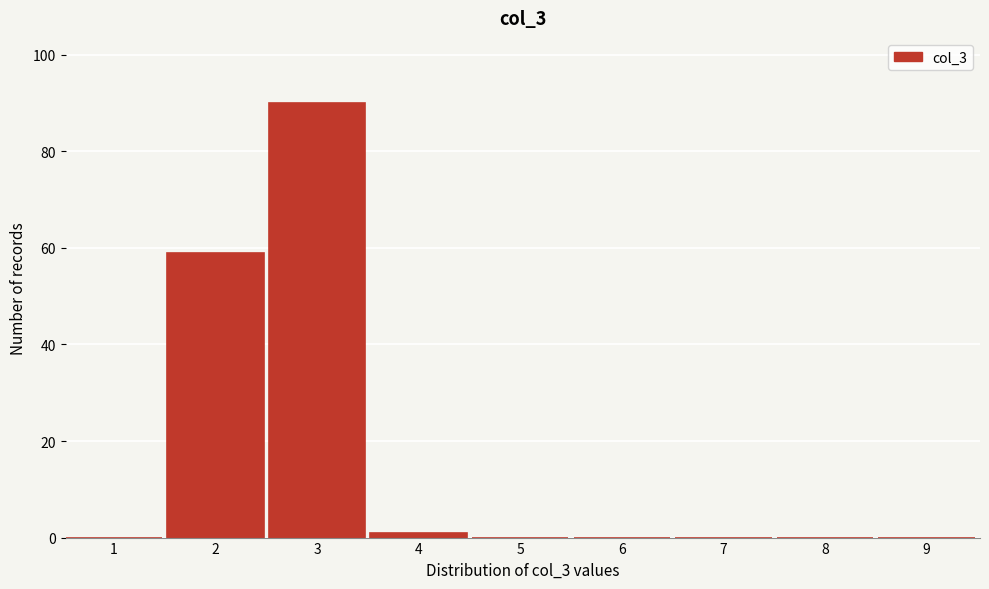

Reading left to right, what are all the values shown in this chart?

1=0	2=59	3=90	4=1	5=0	6=0	7=0	8=0	9=0